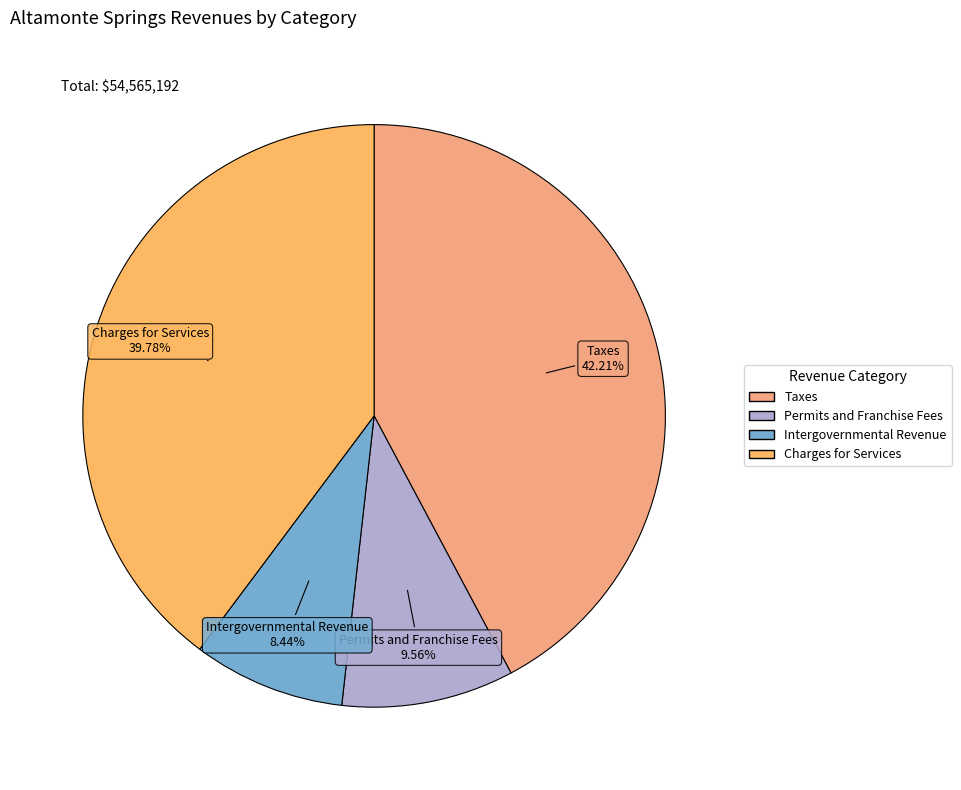

What percentage is the Charges for Services slice, to the nearest percent?

40%